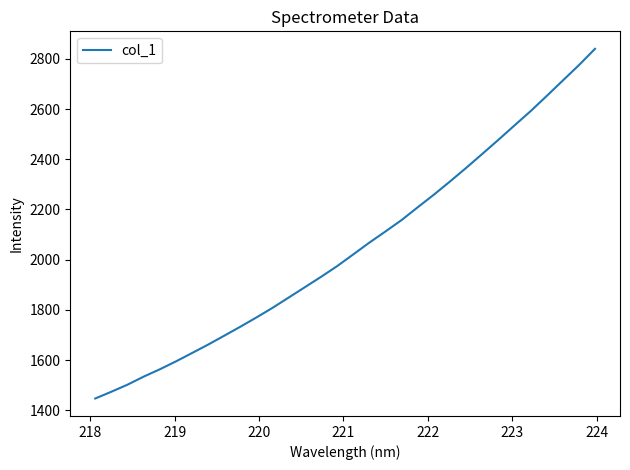

True or false: the data has more than 0 interior local peaks.

False